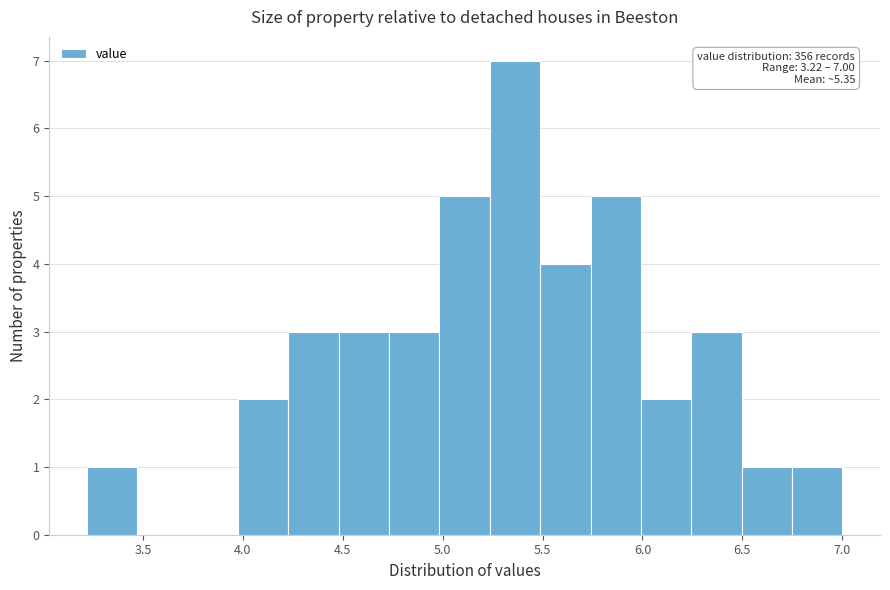

Over which range of the x-axis is the bar tallest?

5.25 to 5.50